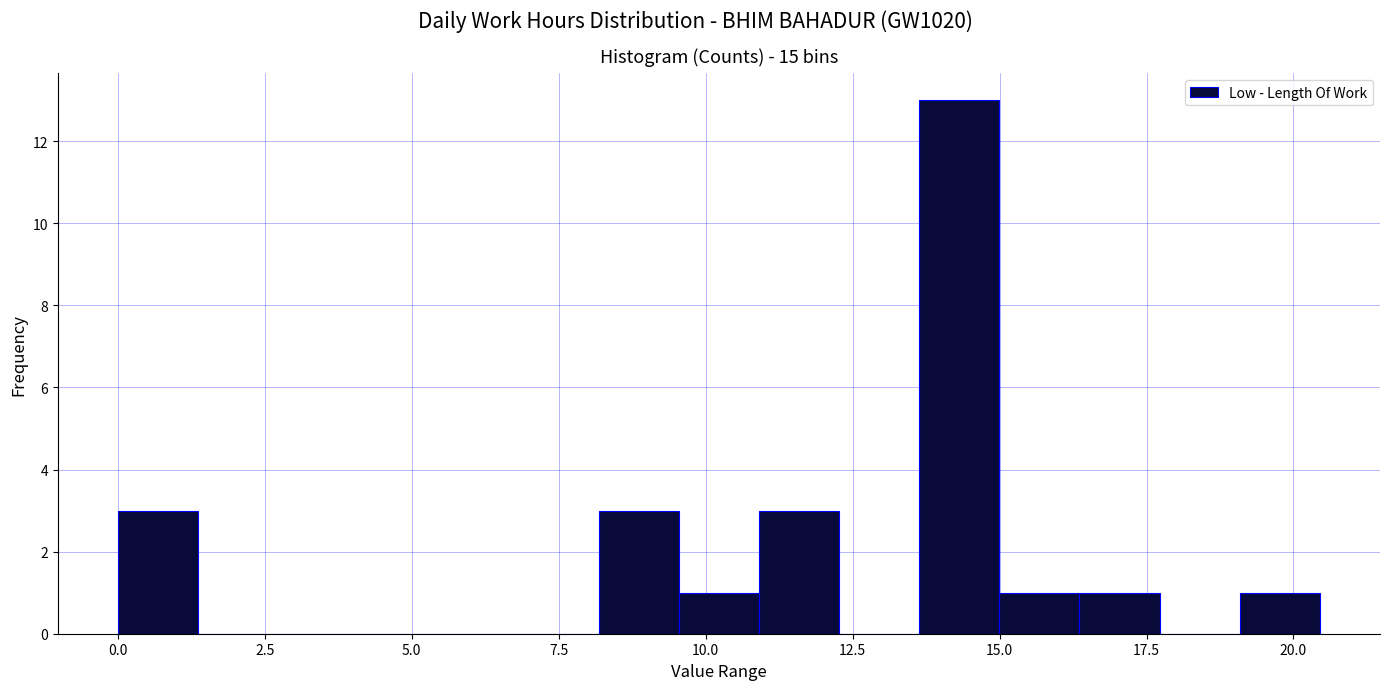

Around what value on the x-axis is the tallest bar? Give the approximate position of its centre, as read against the axis.

14.5